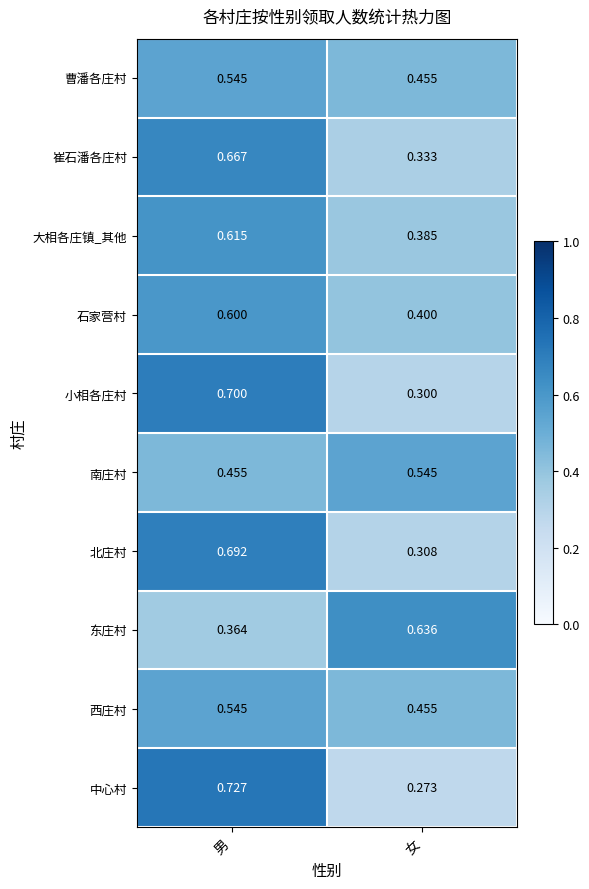

How many distinct data groups are displayed?

10